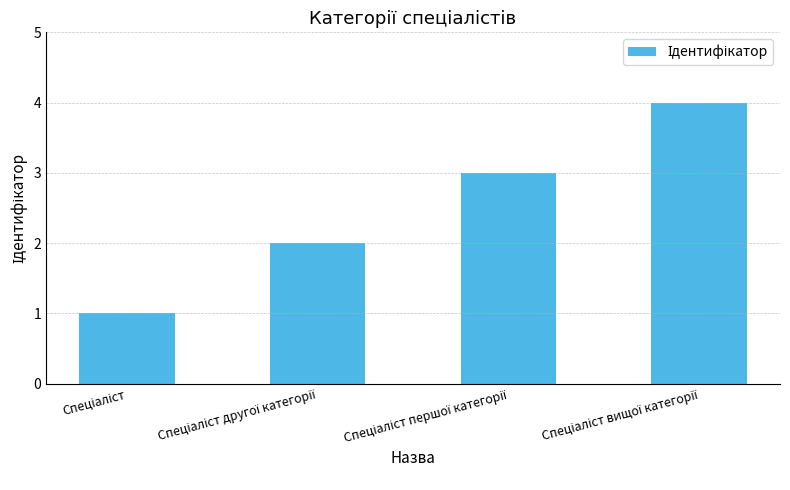

What is the maximum value shown in the chart?

4